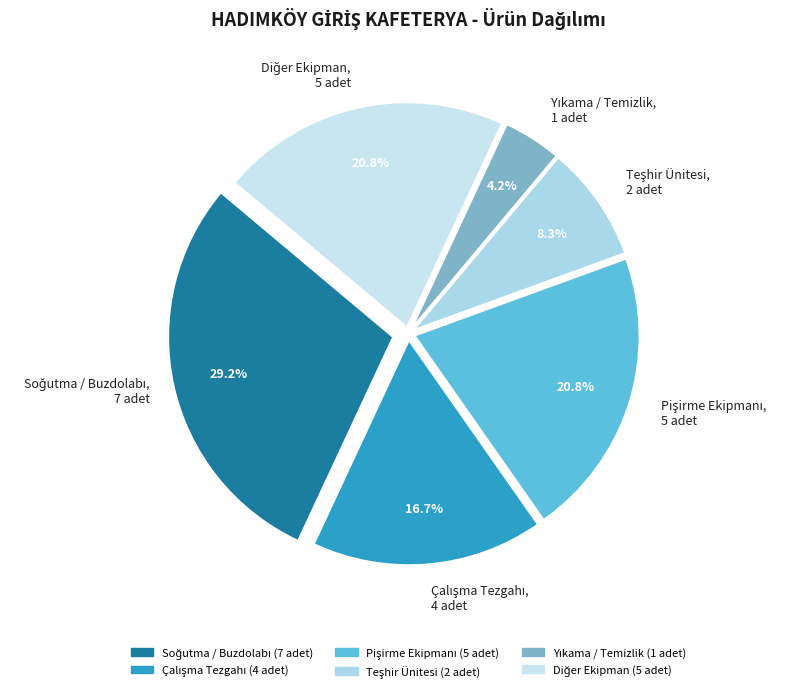

True or false: ÇALIŞMA TEZGAHI DOLAPLI accounts for 13% of the total.

False